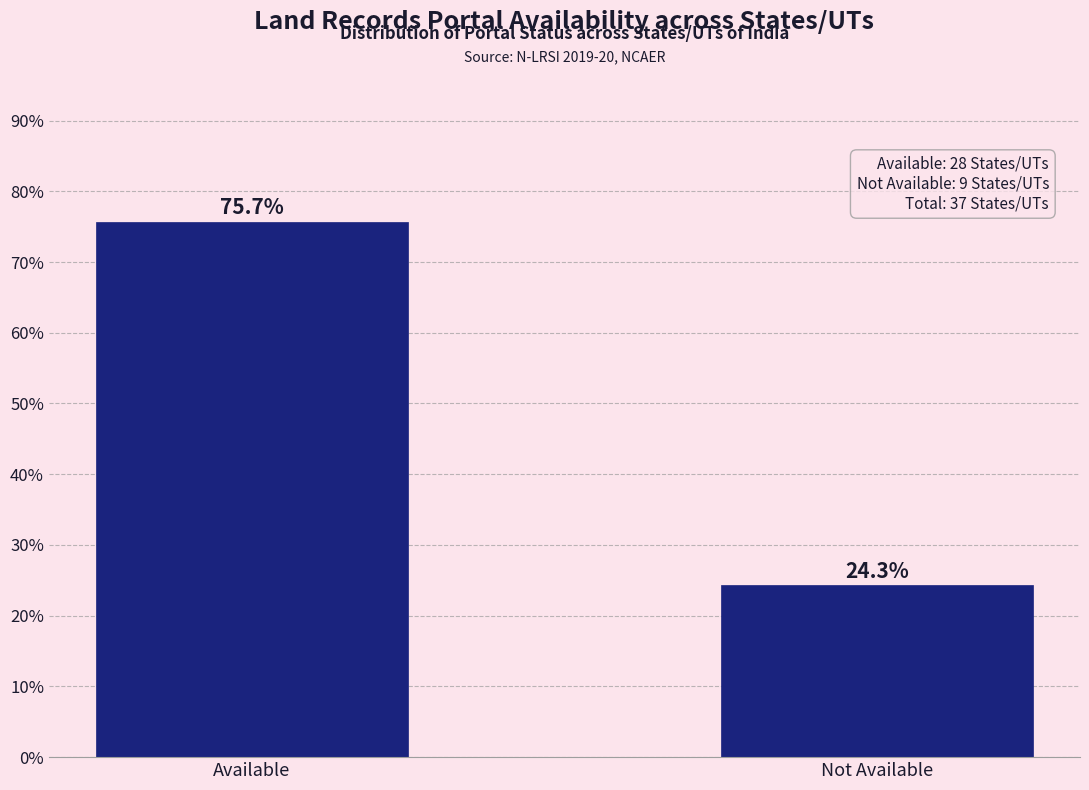

Reading left to right, what are all the values shown in this chart?

Available=75.7	Not Available=24.3